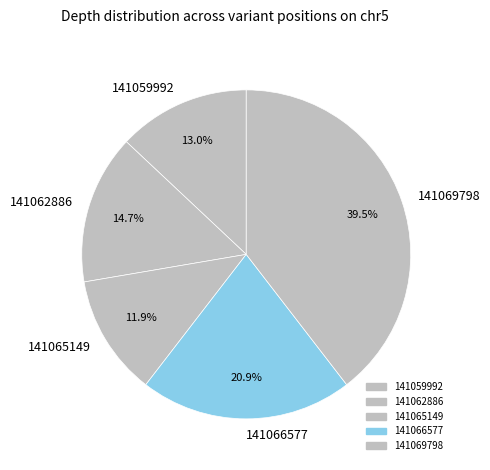

How many segments does this pie chart have?

5